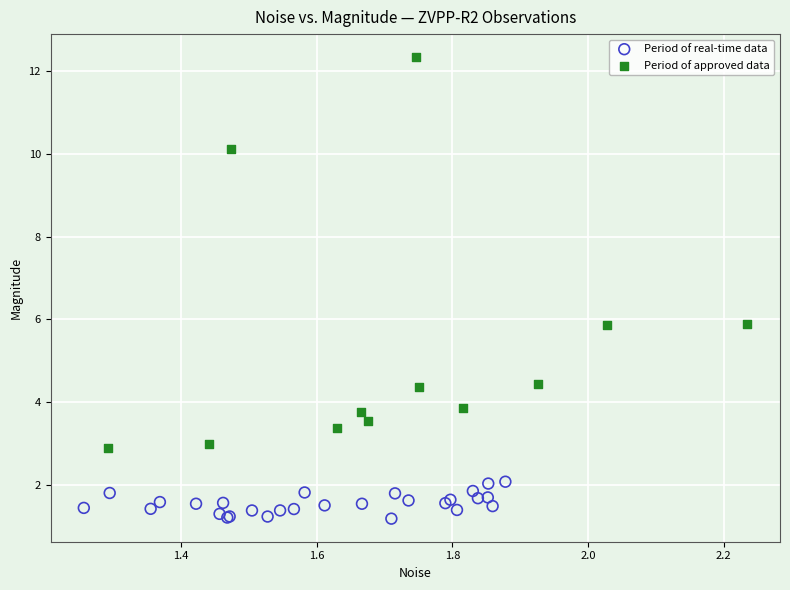

Which series has the widest spread of Y values?

Period of approved data